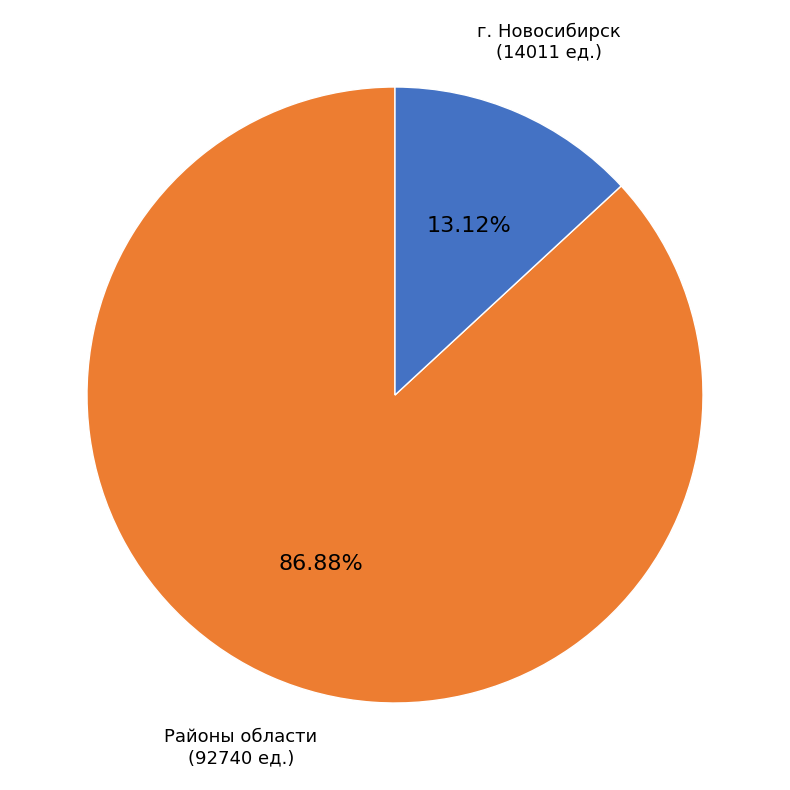

Rank the categories by value from lowest to highest.

г. Новосибирск, Районы области